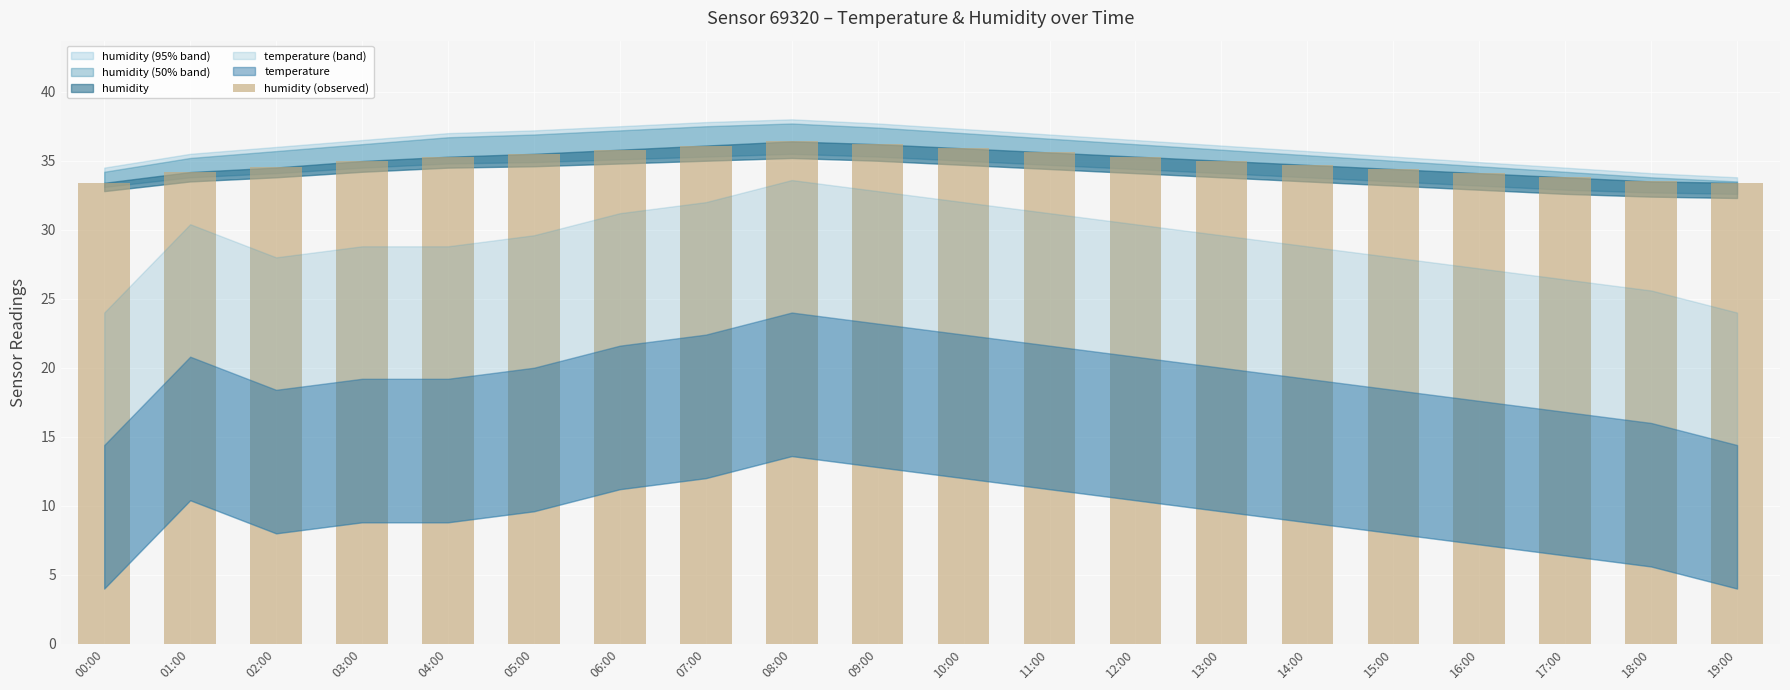

Is it true that the value at 06:00 is 17.7?

False